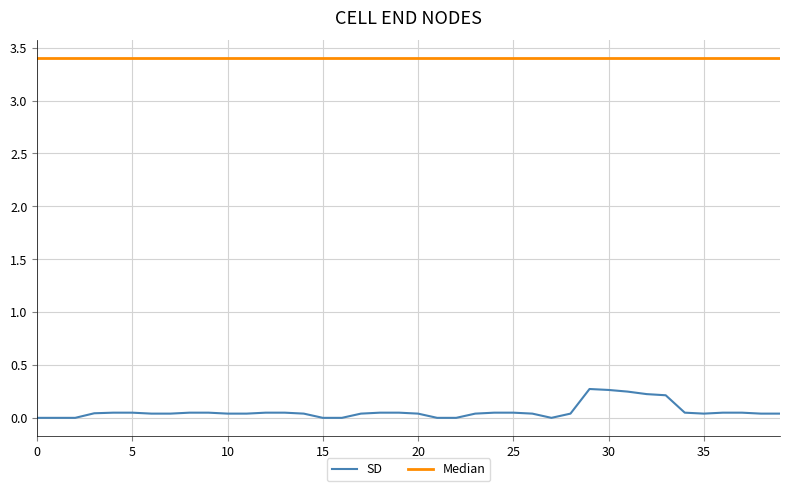

Which series has the widest spread of values?

SD